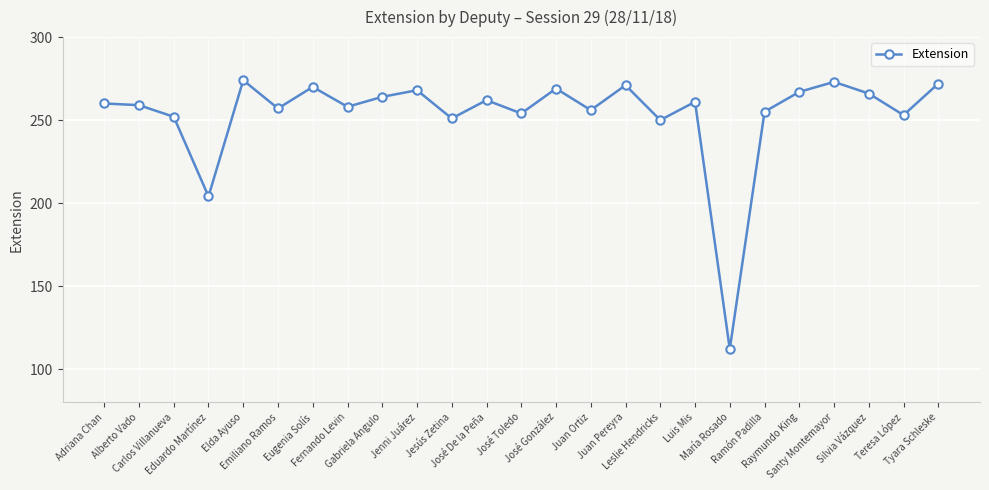

Does the chart display data point markers on the line(s)?

Yes